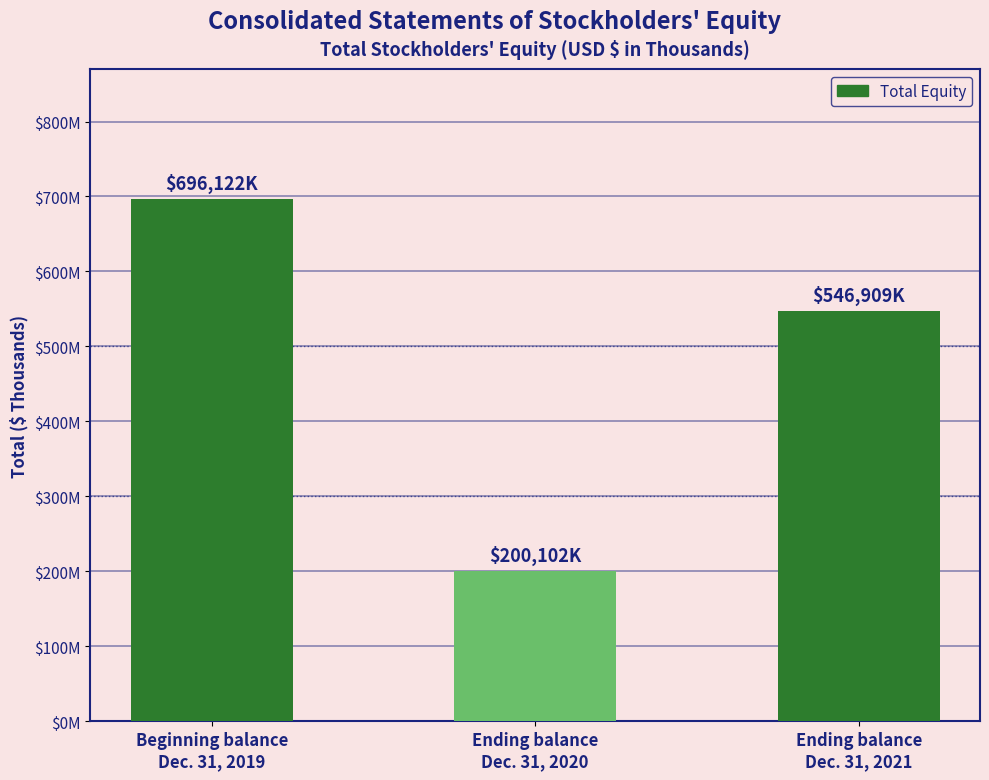

How many data points does each series have?

3